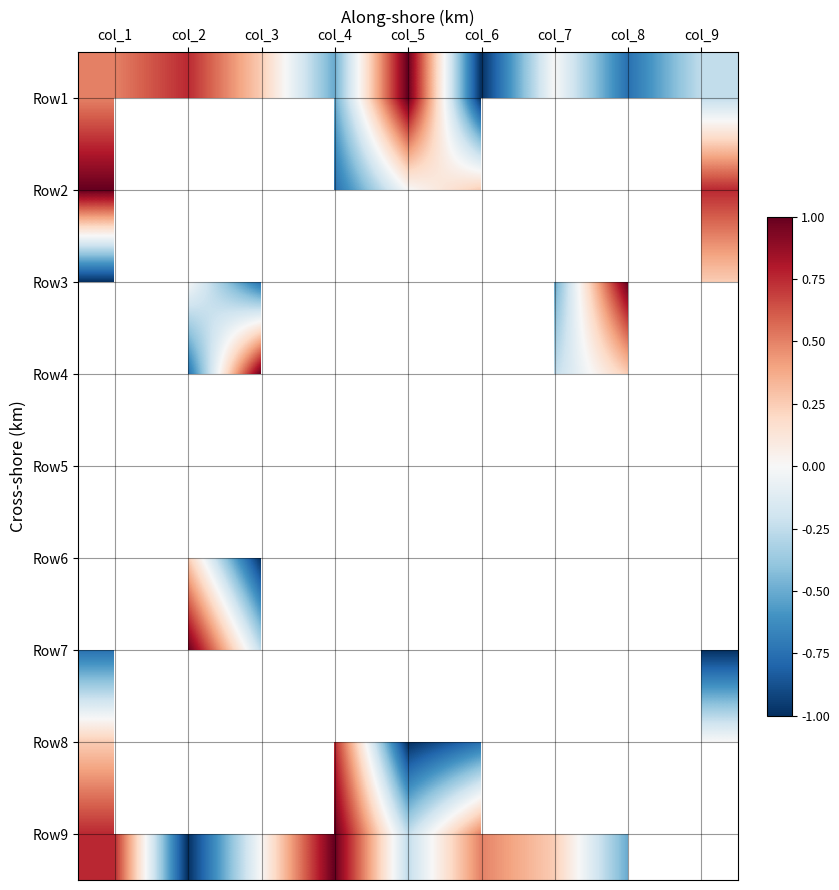

Which label corresponds to the smallest value in the chart?

col_6